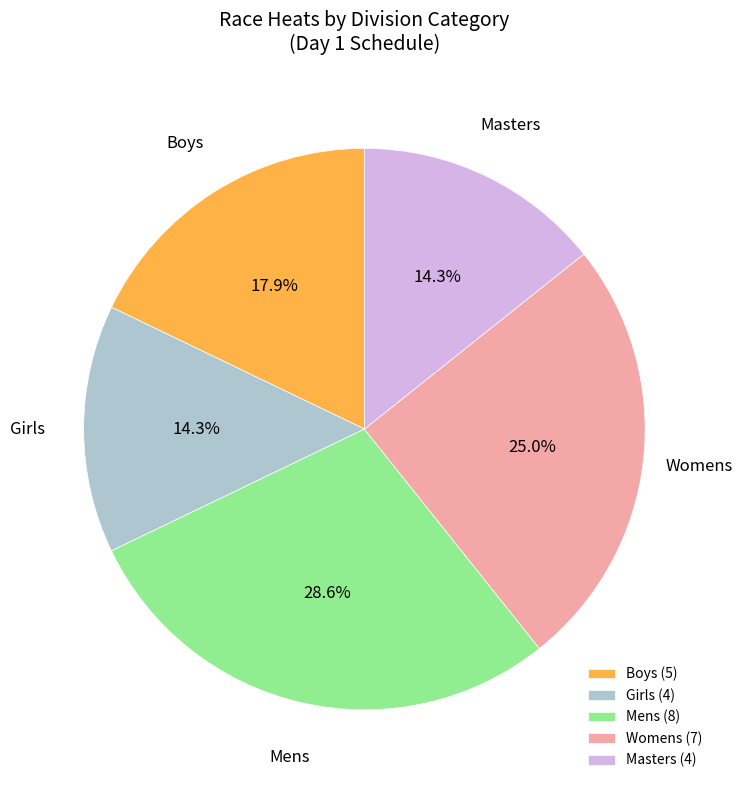

Does Mens represent more than half of the total?

No